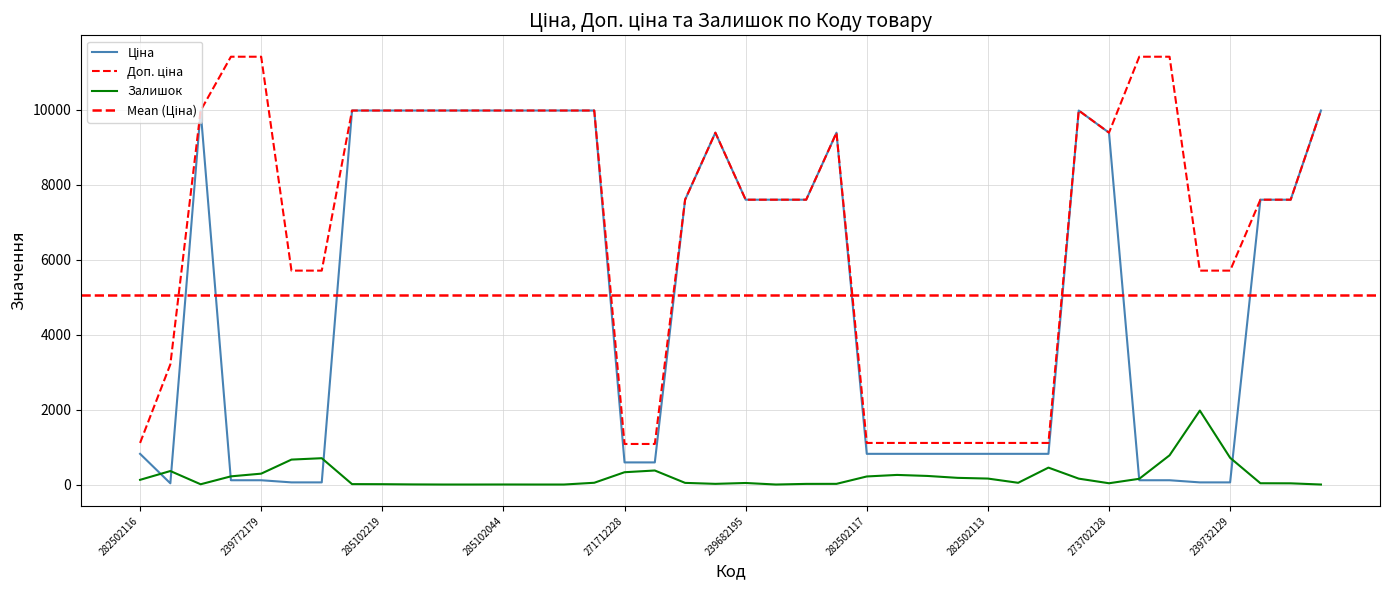

Count the number of data series in this chart.

3